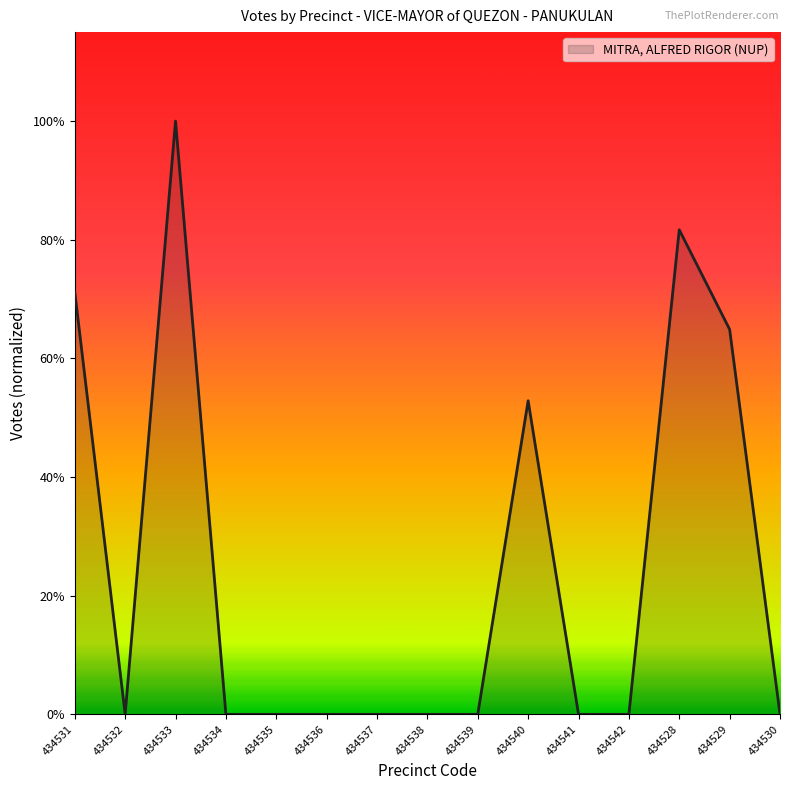

Reading right to left, extract all data points from this chart.

434530=0	434529=340	434528=428	434542=0	434541=0	434540=277	434539=0	434538=0	434537=0	434536=0	434535=0	434534=0	434533=524	434532=0	434531=373